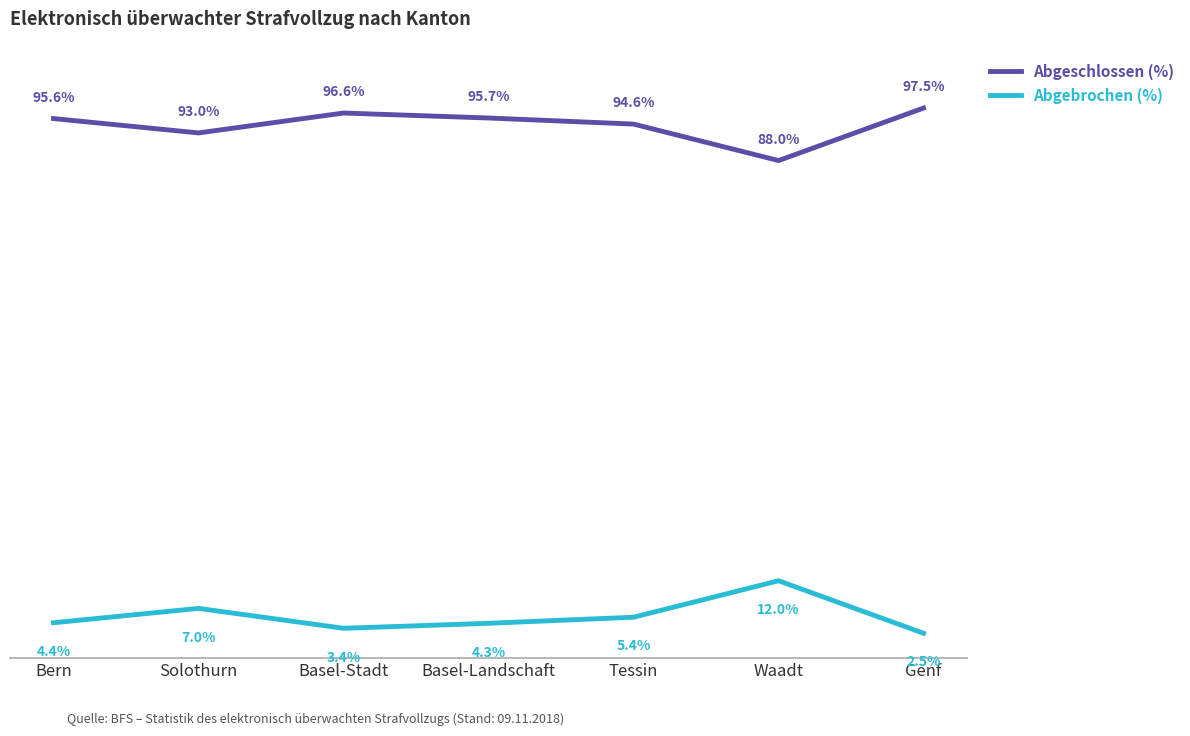

Does the chart have visible grid lines?

No